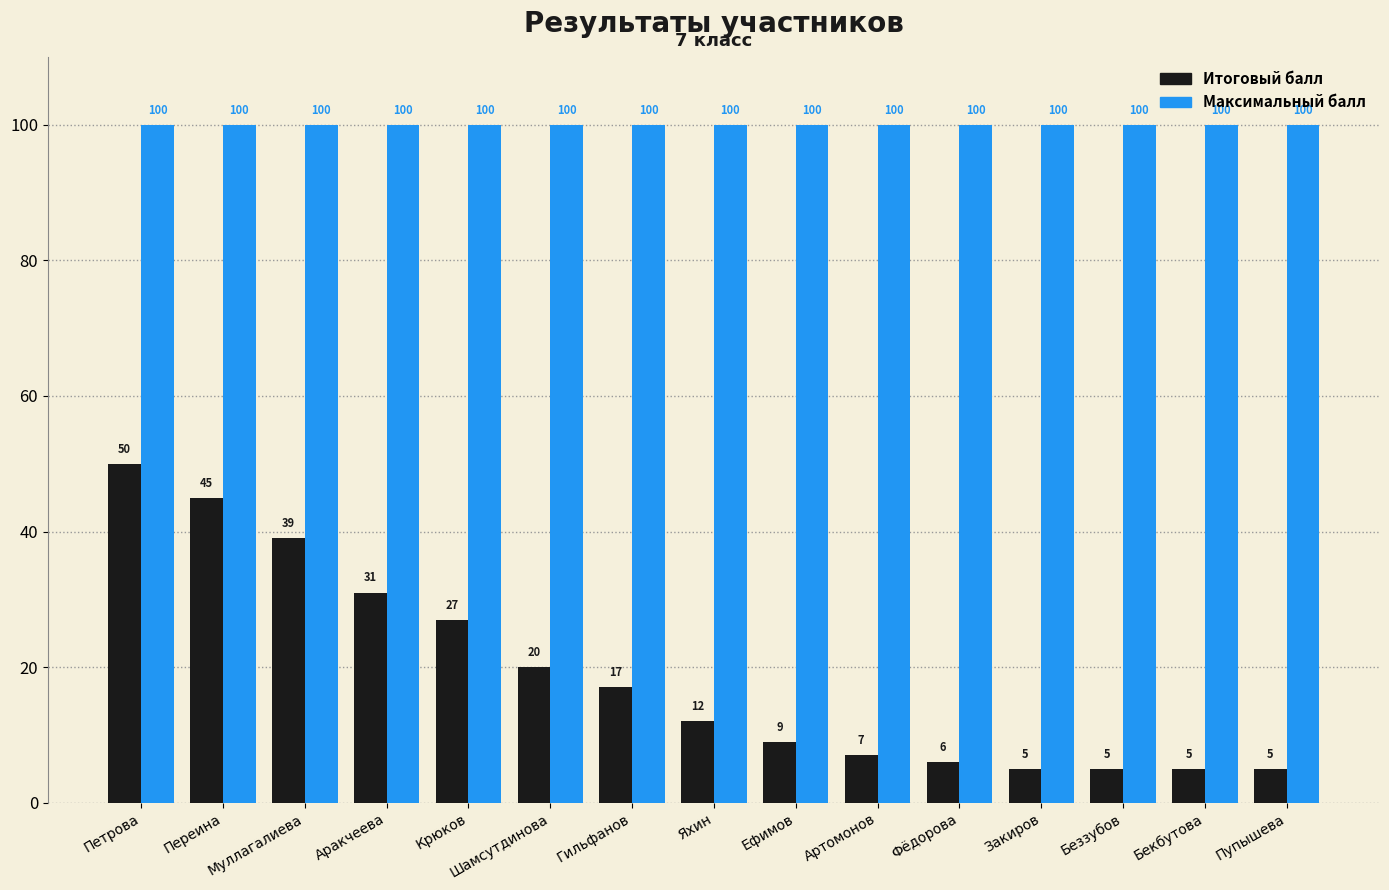

Reading left to right, what are all the values shown in this chart?

Итоговый балл: 50	45	39	31	27	20	17	12	9	7	6	5	5	5	5
Максимальный балл: 100	100	100	100	100	100	100	100	100	100	100	100	100	100	100